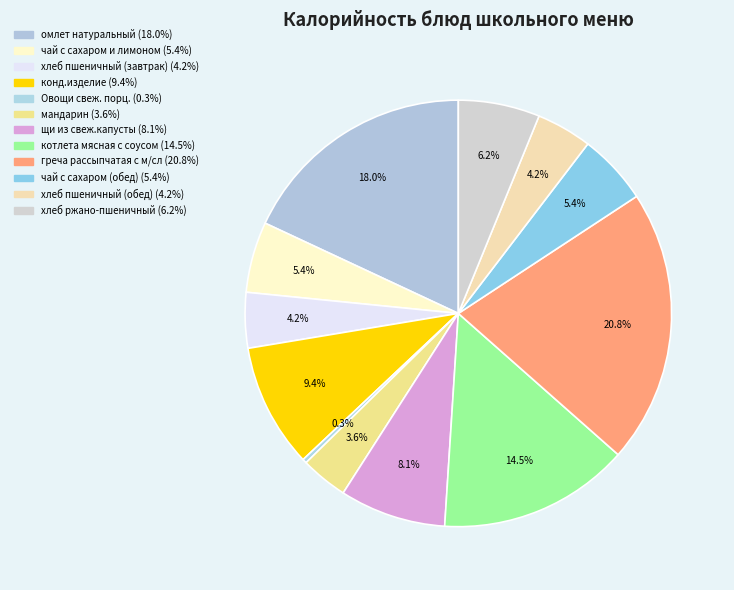

How many slices are in this pie chart?

12